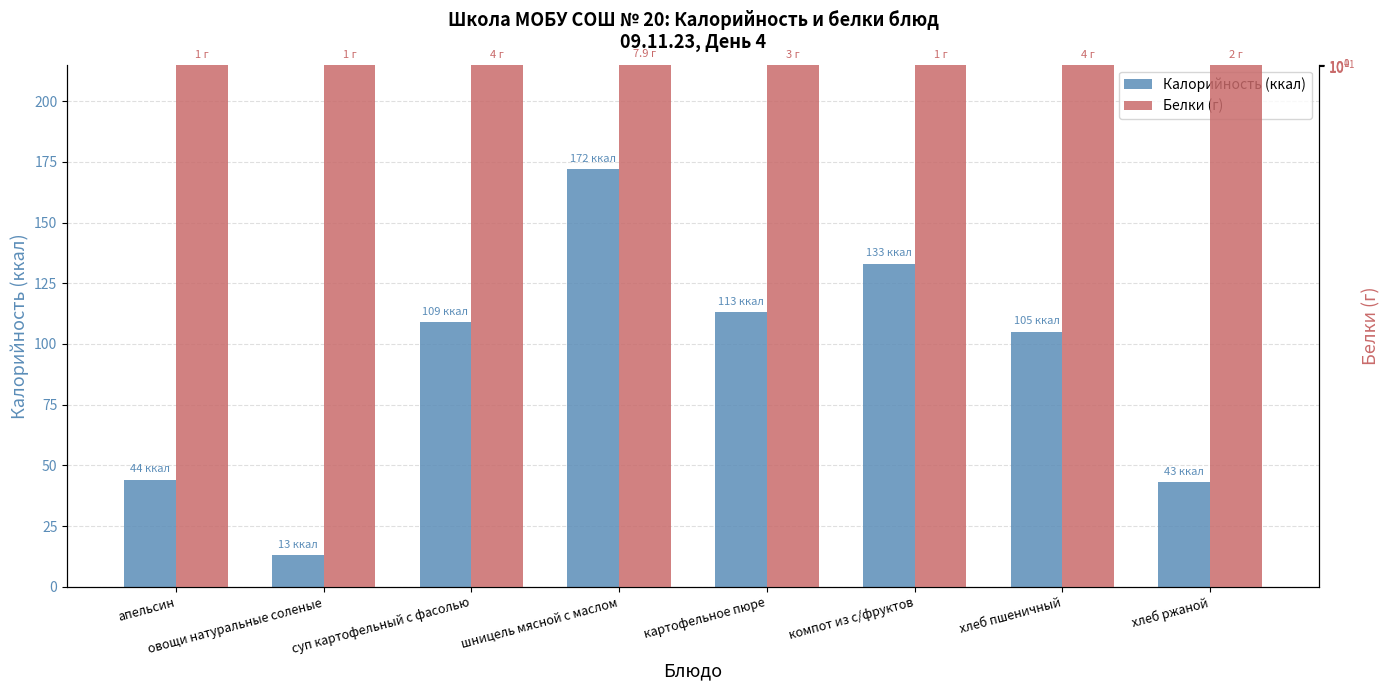

What are all the series names shown in the legend?

Калорийность (ккал), Белки (г)